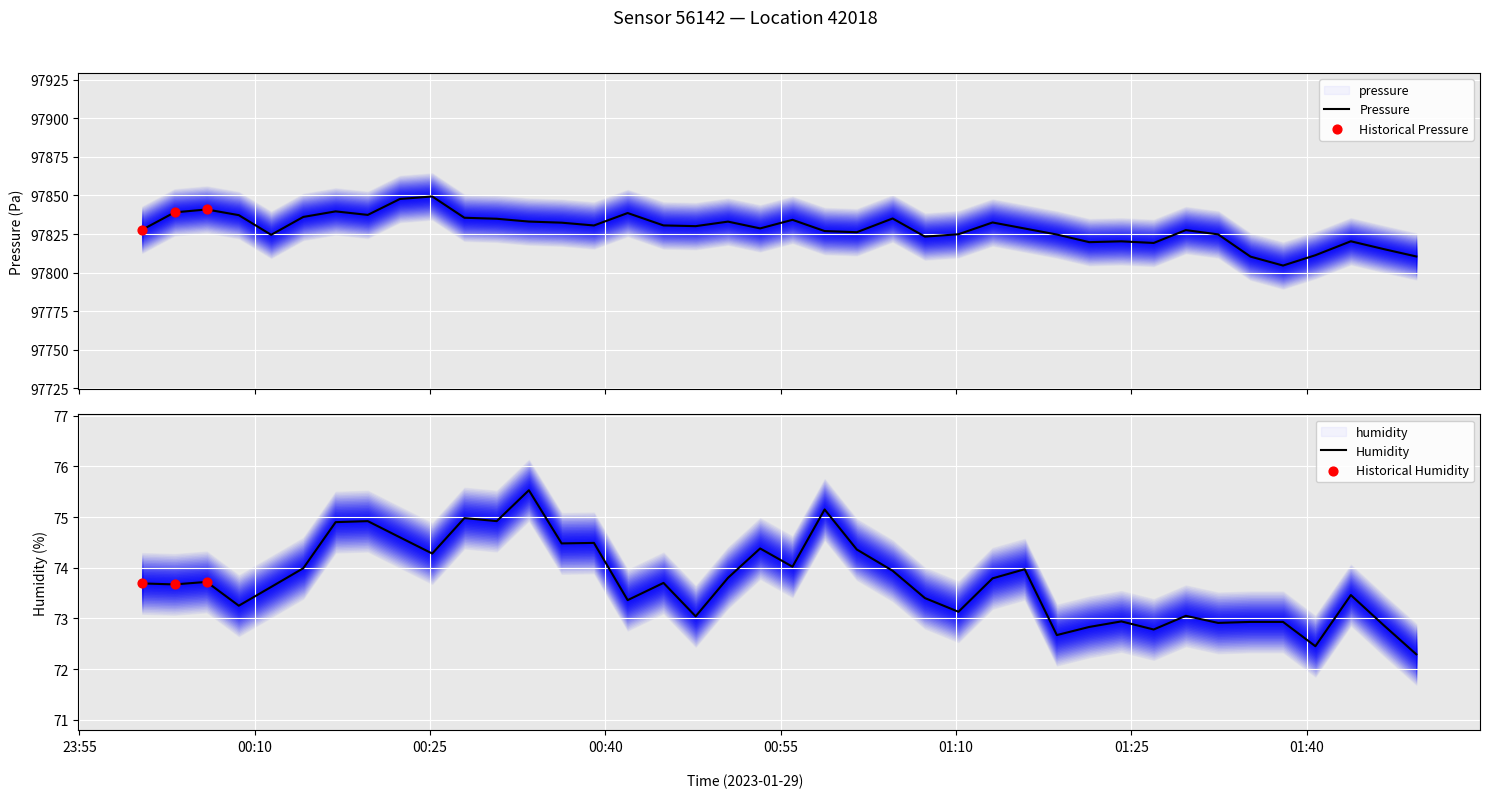

What are all the series names shown in the legend?

pressure, humidity